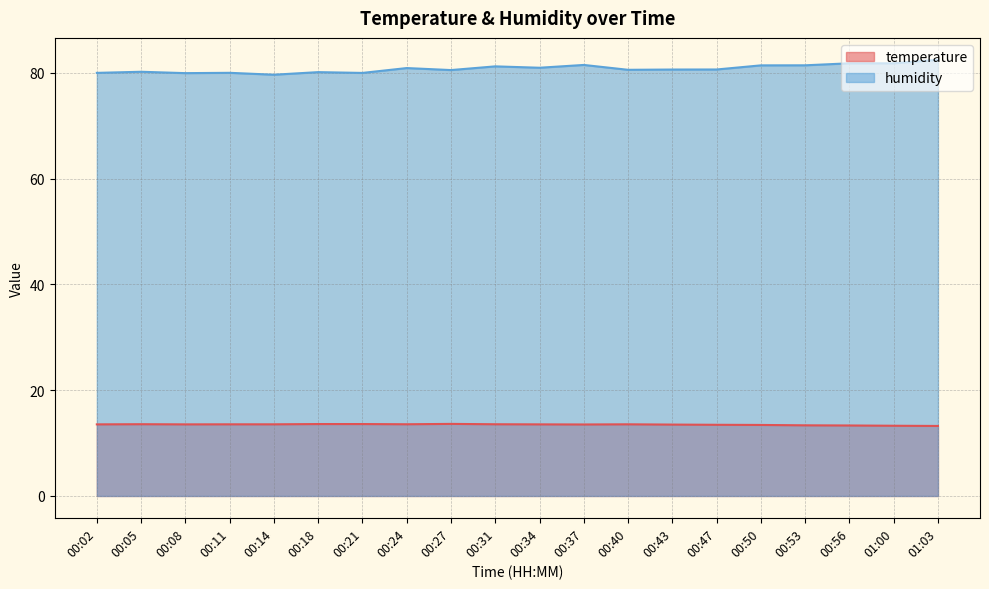

True or false: temperature and humidity intersect in this chart.

False